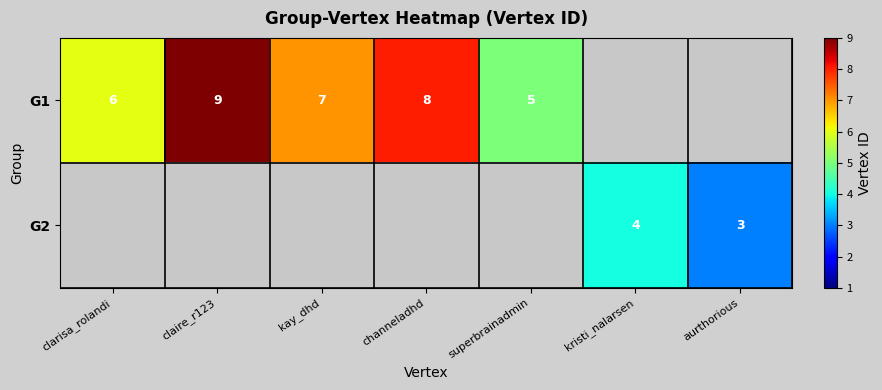

Is it true that G1 equals 9 at kay_dhd?

False